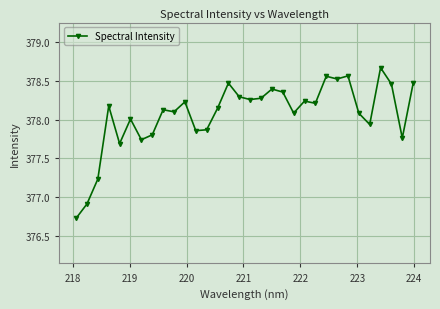

What is the smallest value displayed?

376.7